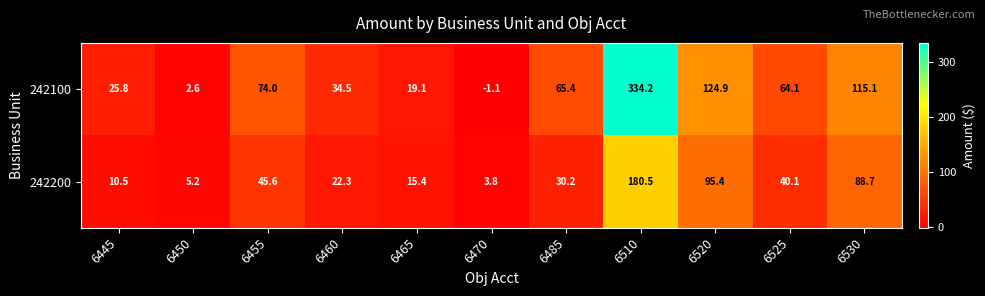

Which category has the lowest value across all series?

6470